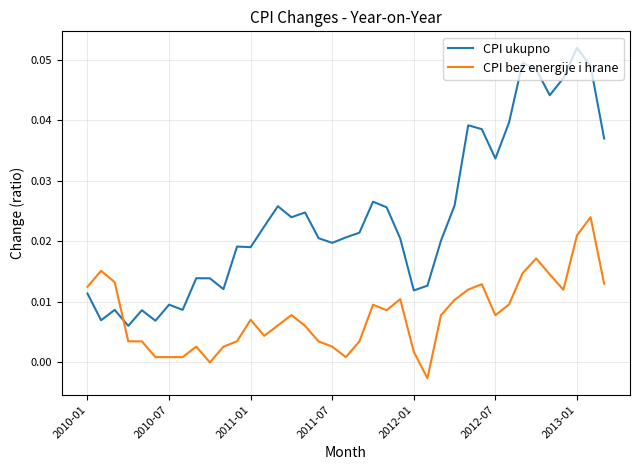

True or false: CPI bez energije i hrane and CPI ukupno cross at least once.

True